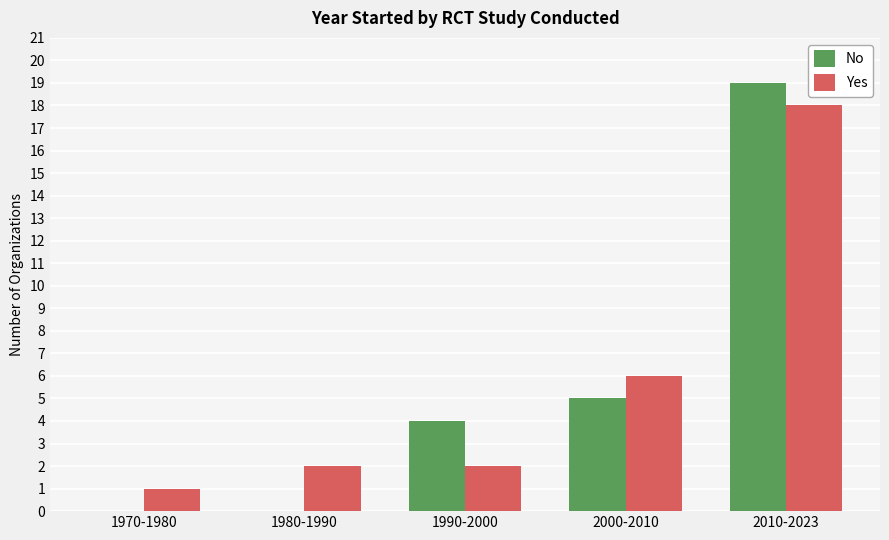

True or false: Yes has a value of 6 at 2000-2010.

True